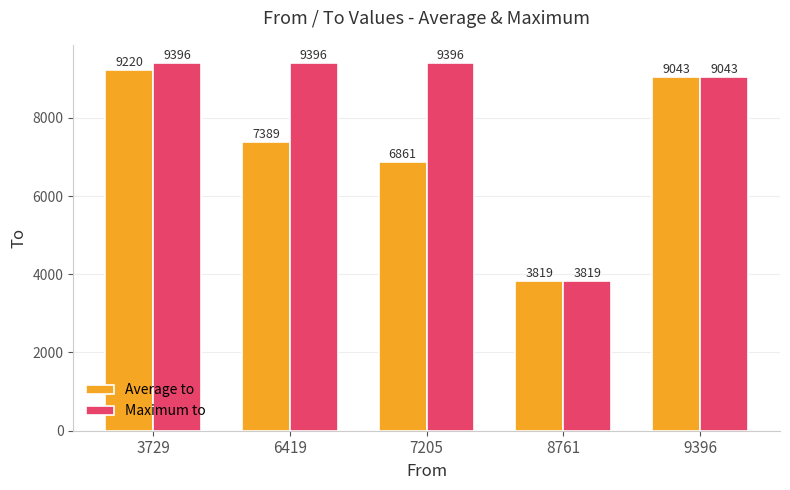

How many data points does each series have?

5